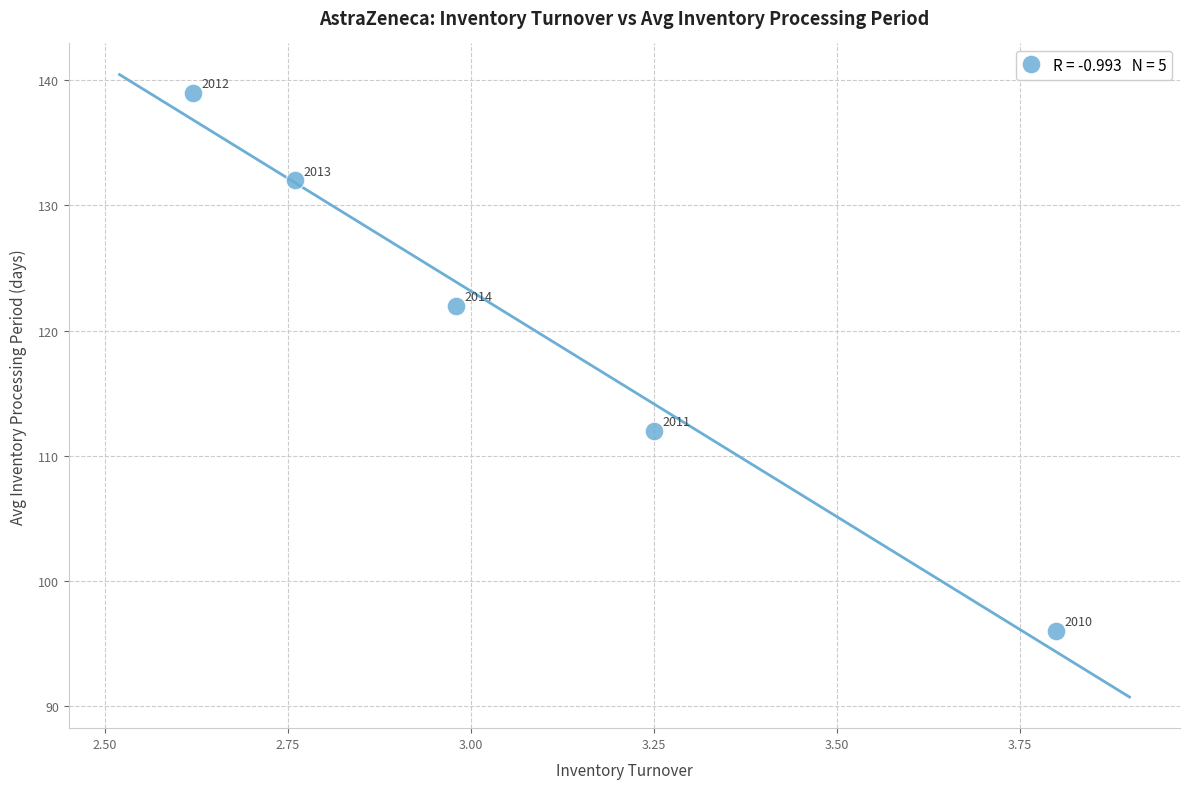

What is the range of Y values (max minus min)?

43